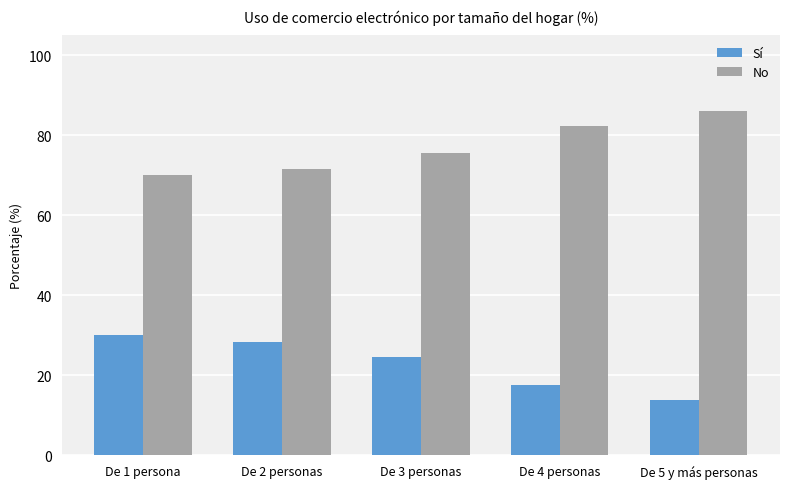

At which label does No reach its peak?

De 5 y más personas